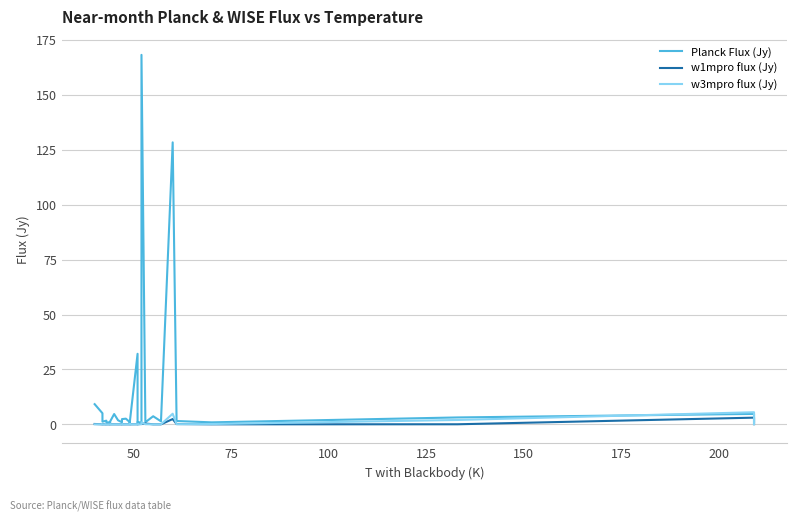

The value of Planck Flux (Jy) at 28 is 1.9. True or false?

False